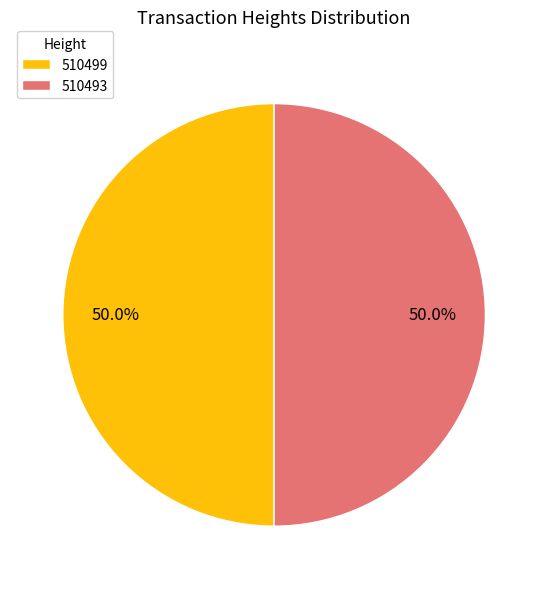

What percentage is the 510493 slice, to the nearest percent?

50%